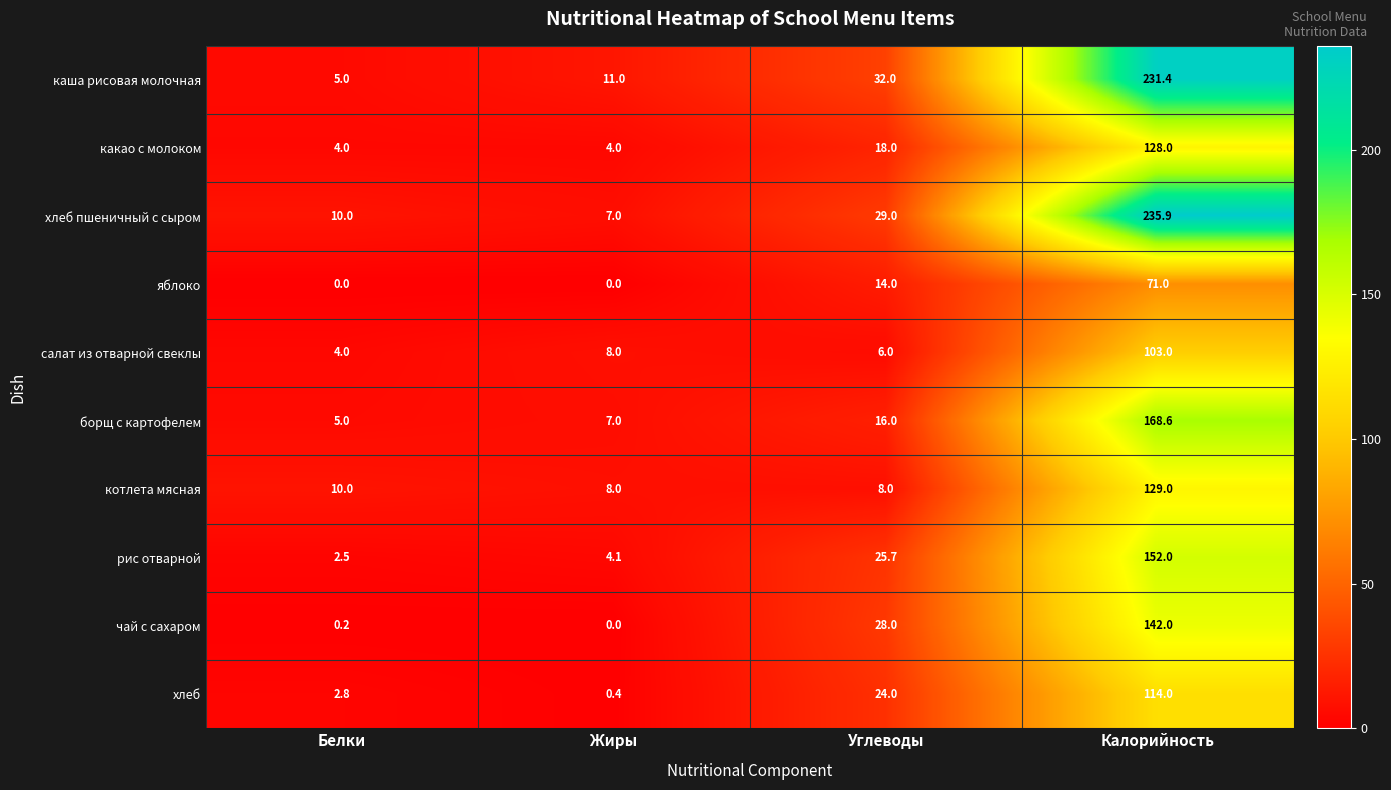

How many values in the яблоко series are below 14?

2